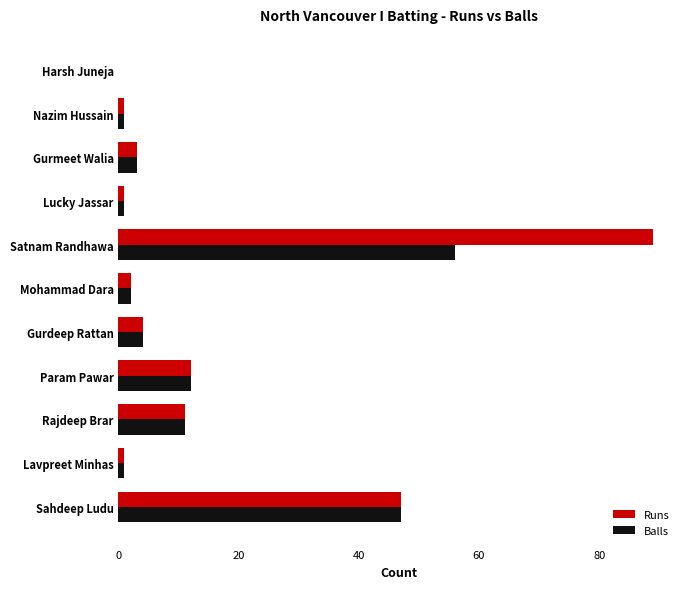

What is the total value across all series at Gurdeep Rattan?

8